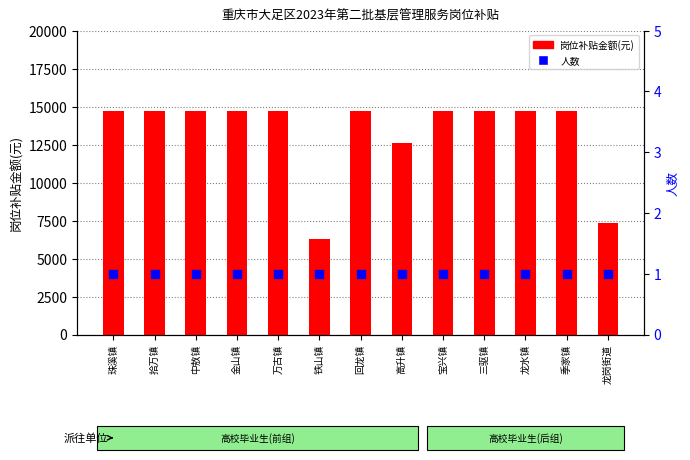

Which series reaches the maximum Y coordinate?

岗位补贴金额